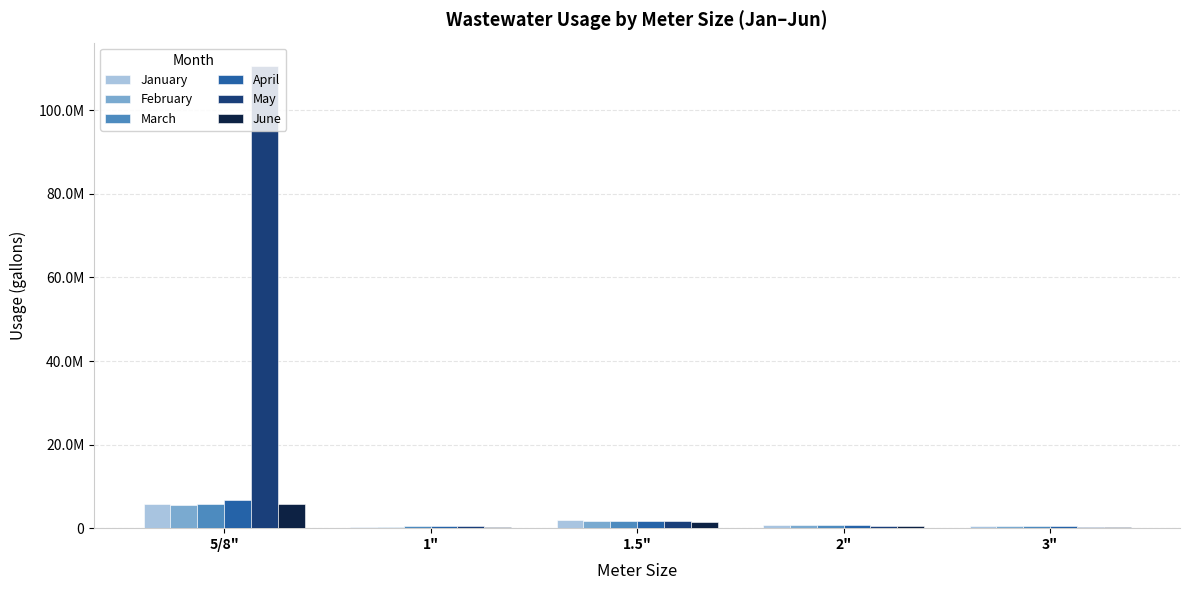

Is the value of April at 1" greater than the value of March at 2"?

No